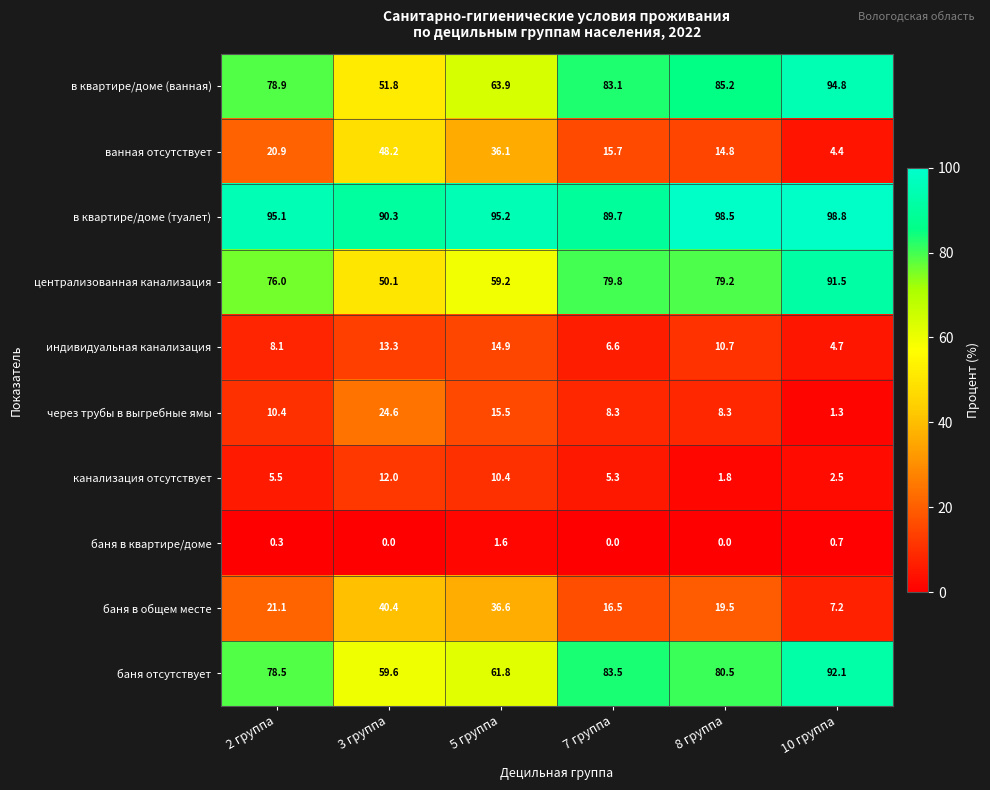

At which label is централизованная канализация closest to 70?

2 группа